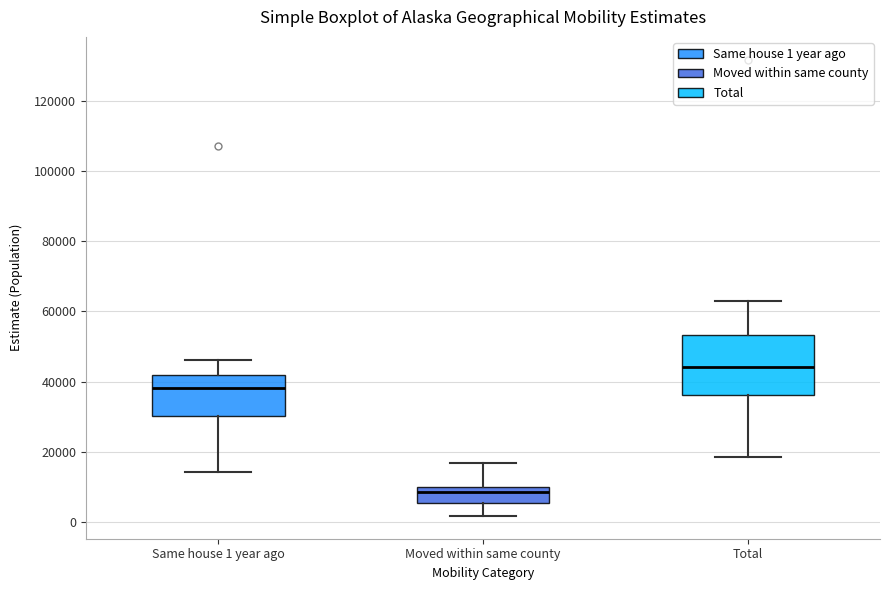

Which box has the lowest median line?

Moved within same county